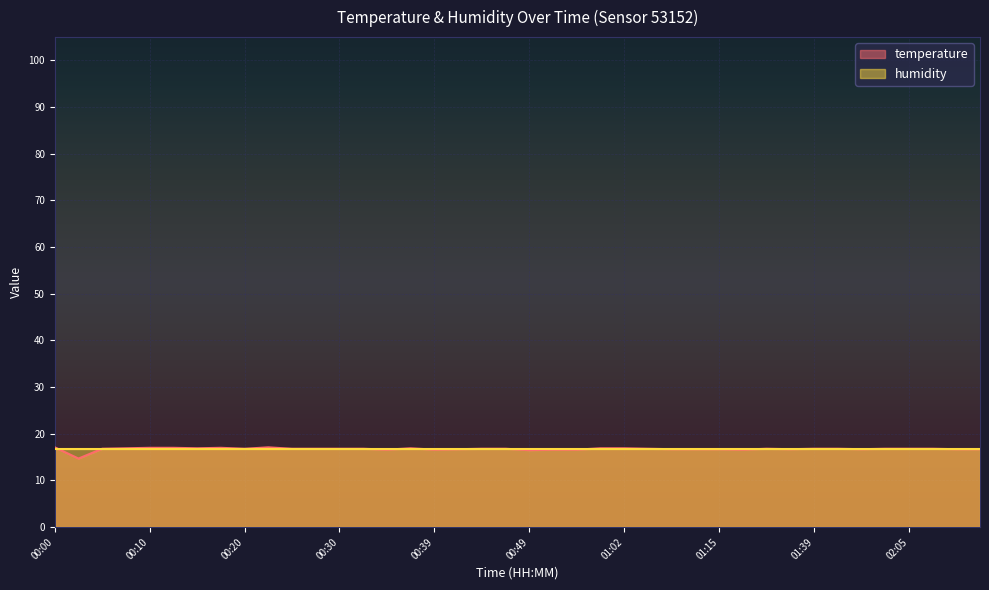

What is the average value?

16.7